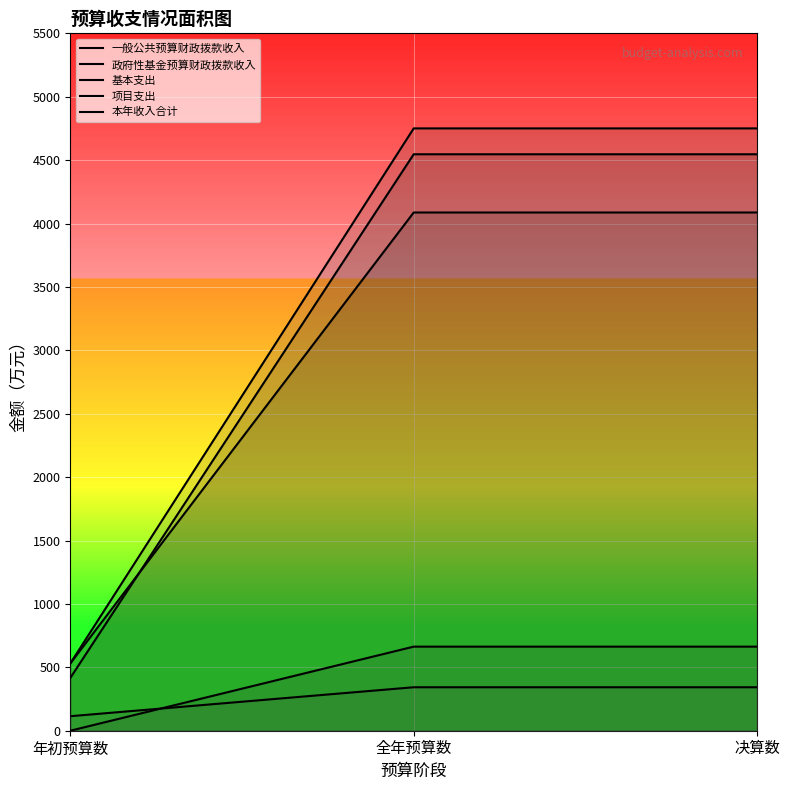

What position from the left is 年初预算数?

1